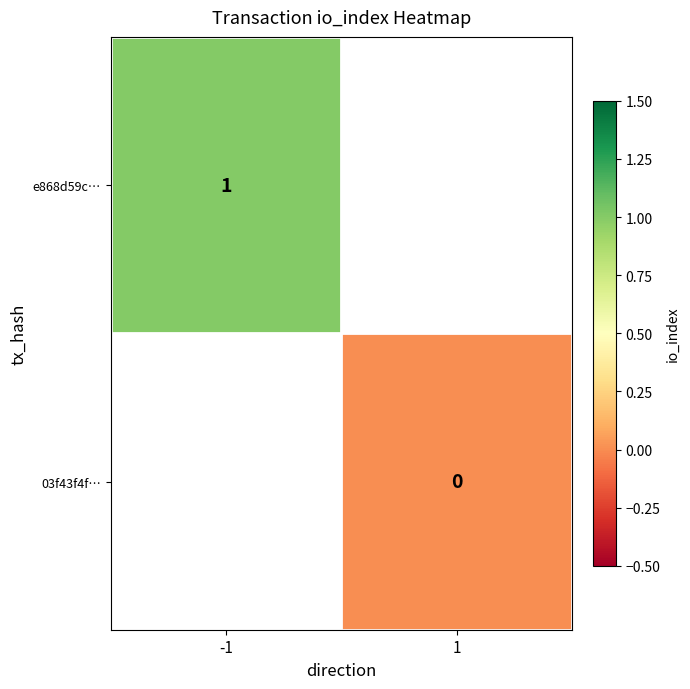

Between 1 and -1, which is larger?

-1